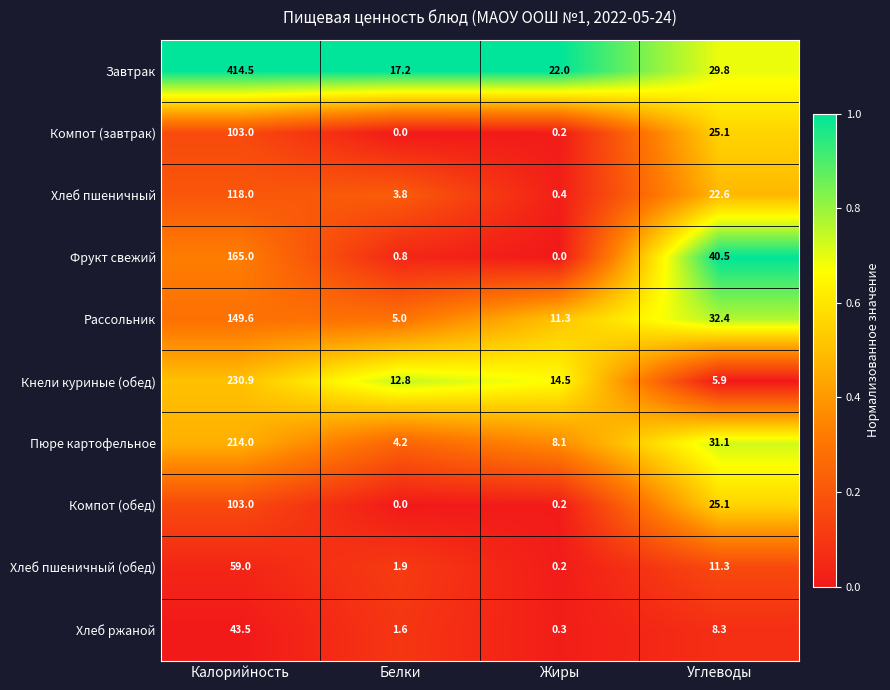

At how many categories does at least one series exceed 0?

4